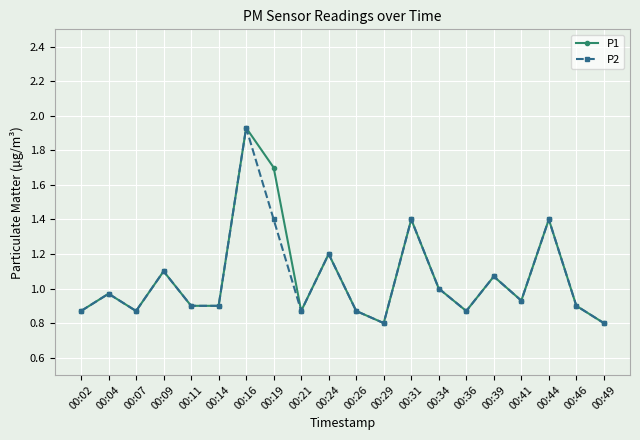

At which label does P2 reach its peak?

00:16